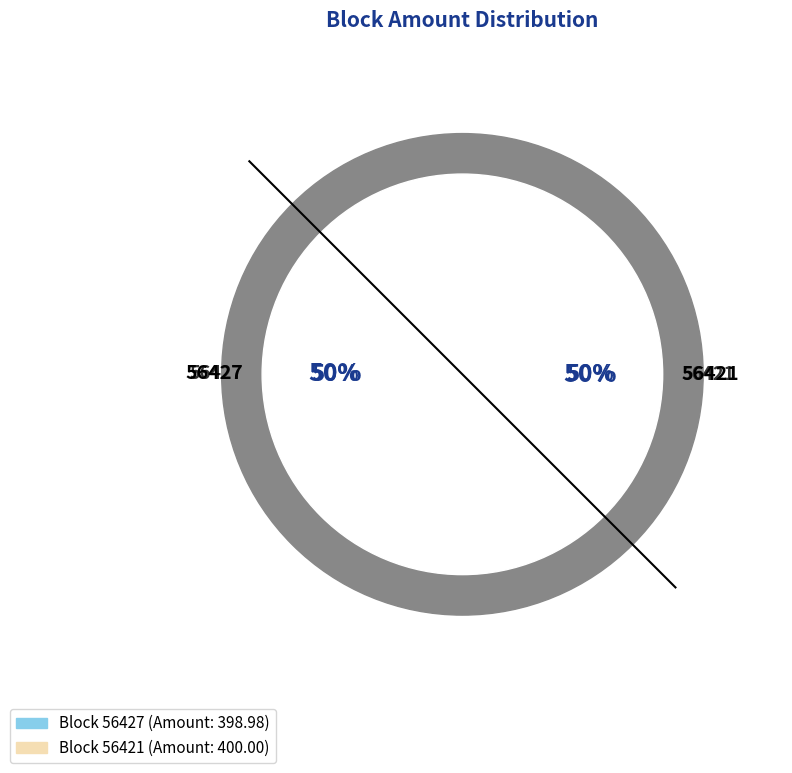

How many segments does this pie chart have?

2